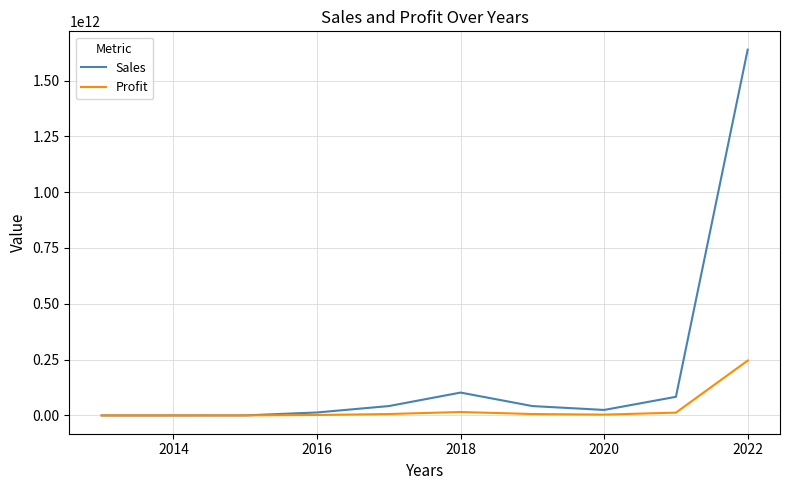

How many distinct data groups are displayed?

2